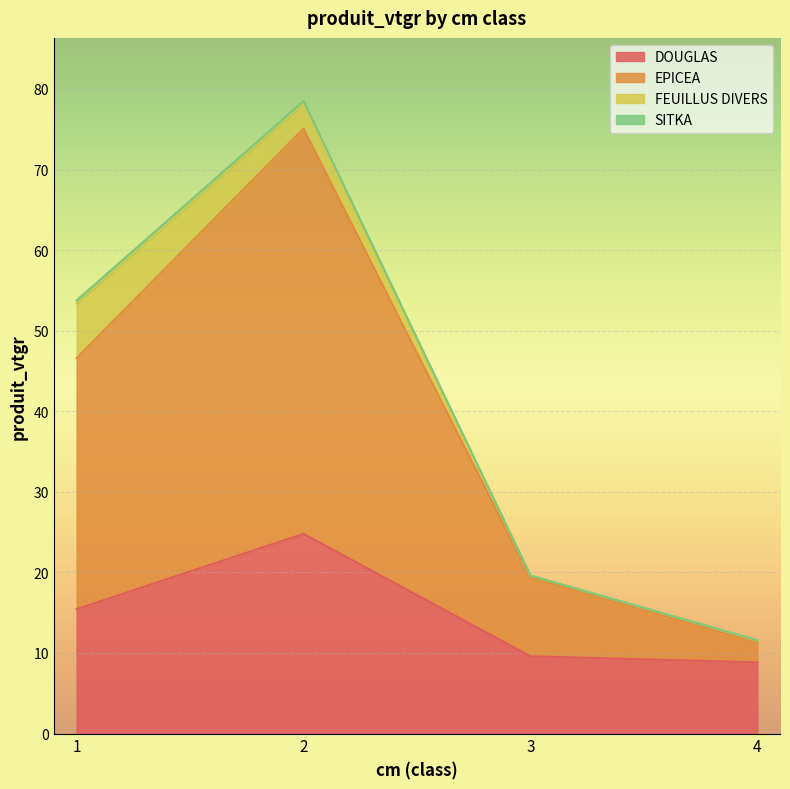

What is the highest value of the DOUGLAS series?

24.8